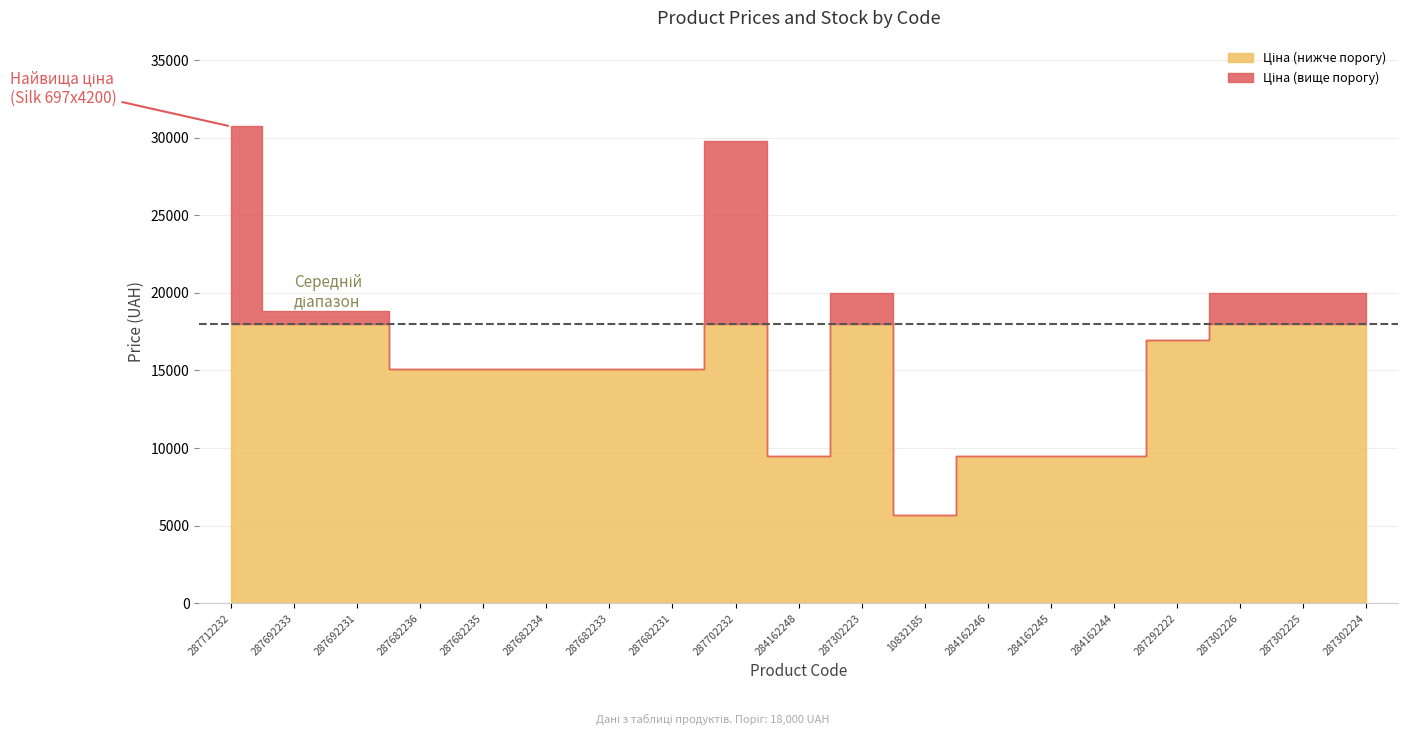

What is the total value across all series at 287302224?

19967.2